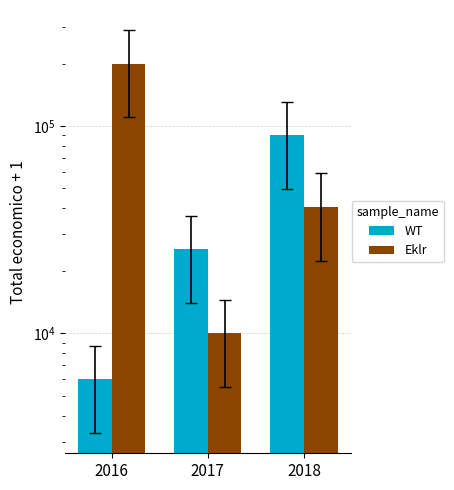

What is the total value across all series at 2018?

131288